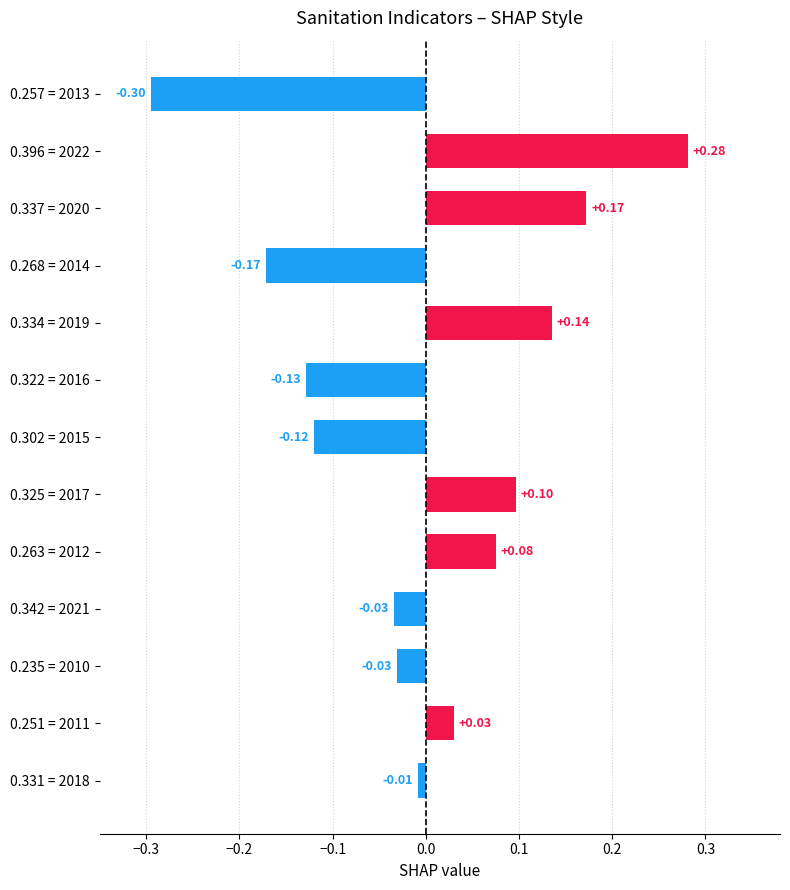

What is the difference between the maximum and minimum values?

0.6